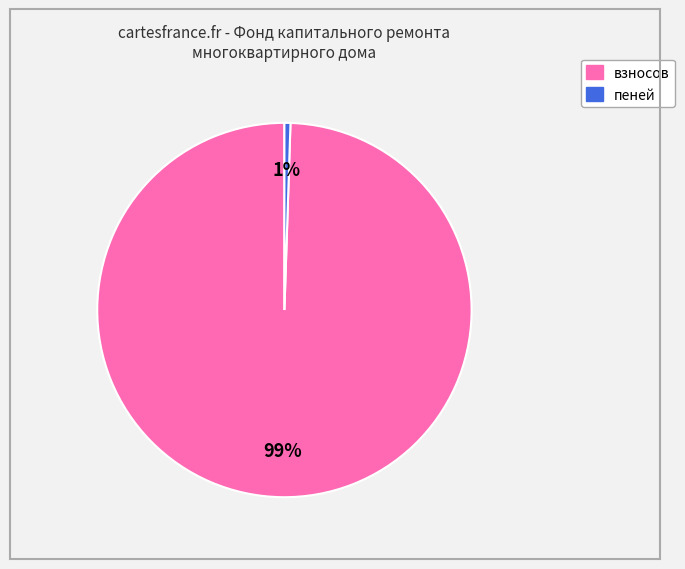

What is the smallest slice in the pie chart?

пеней